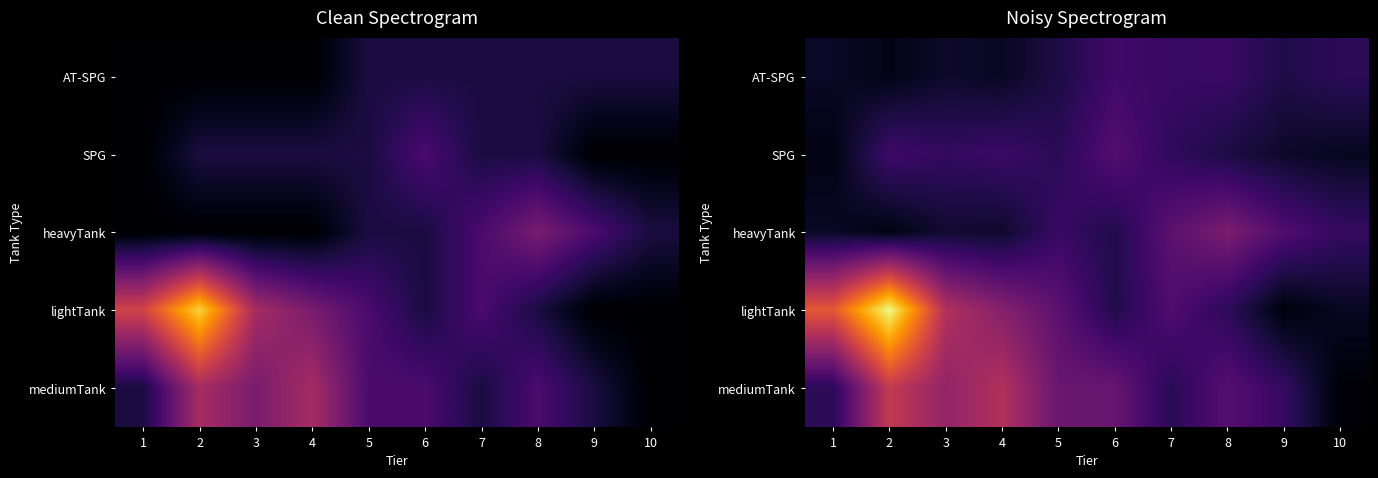

The value of lightTank at 3 is 4.3. True or false?

True